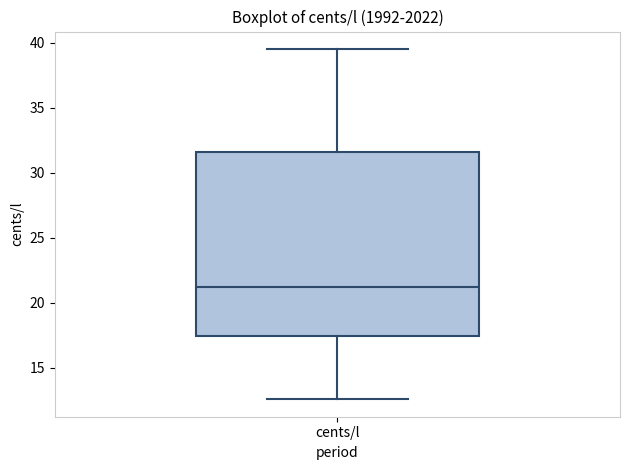

Read this box plot against the y-axis: the position of the median line, the range covered by the box, and the ends of both whiskers. The values are not printed on the chart, so give them approximately, as read against the axis.

median 21.0, box 17.5 to 31.5, whiskers 12.5 to 39.5